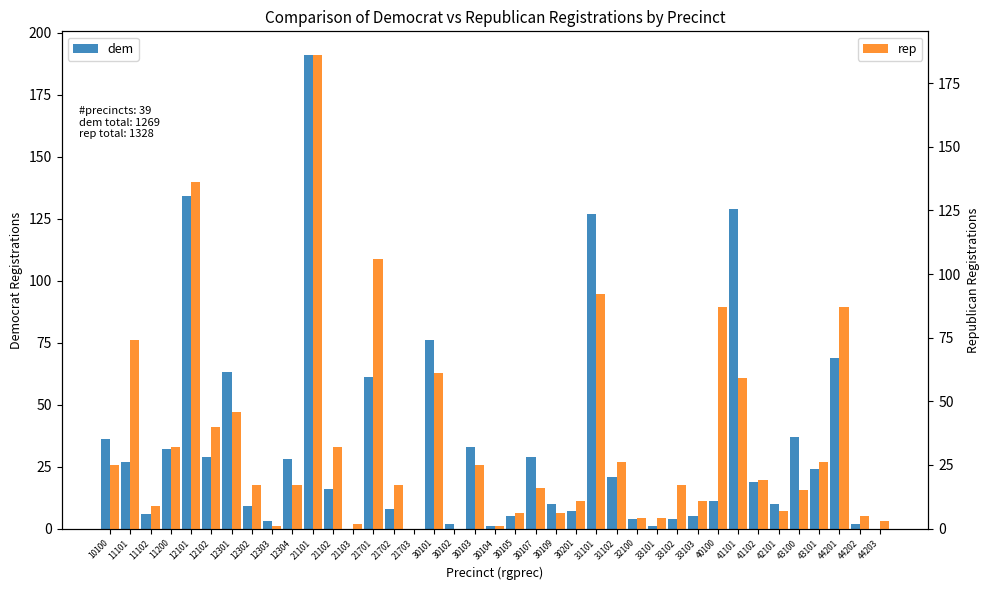

At how many categories does at least one series exceed 4?

31